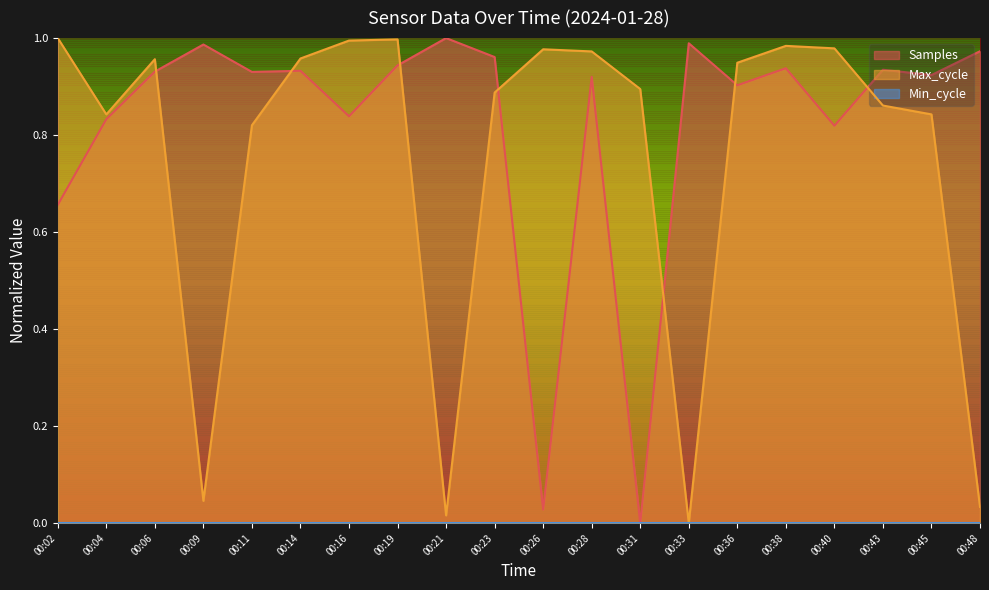

What is the difference between the maximum and minimum values in the Max_cycle series?

1.0